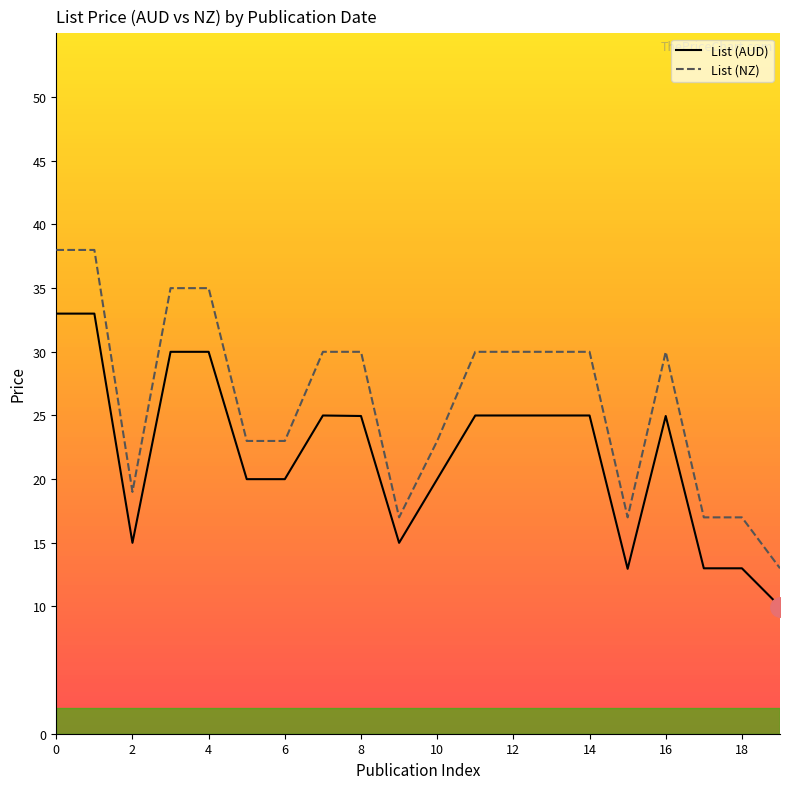

How many lines are shown in the chart?

2